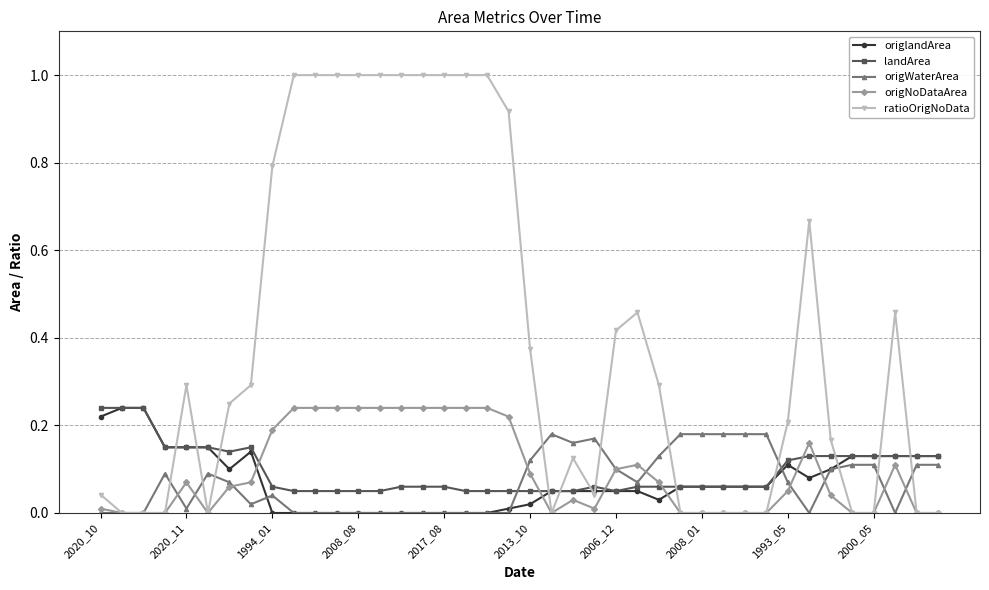

Which series has the largest total across all categories?

ratioOrigNoData